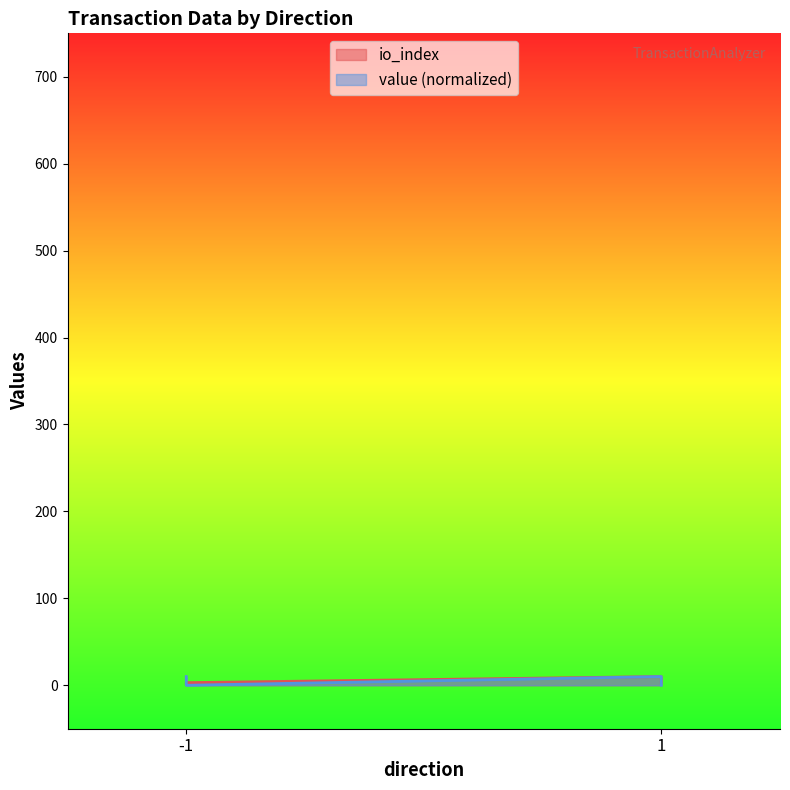

Is it true that value equals 0.0 at 1?

False